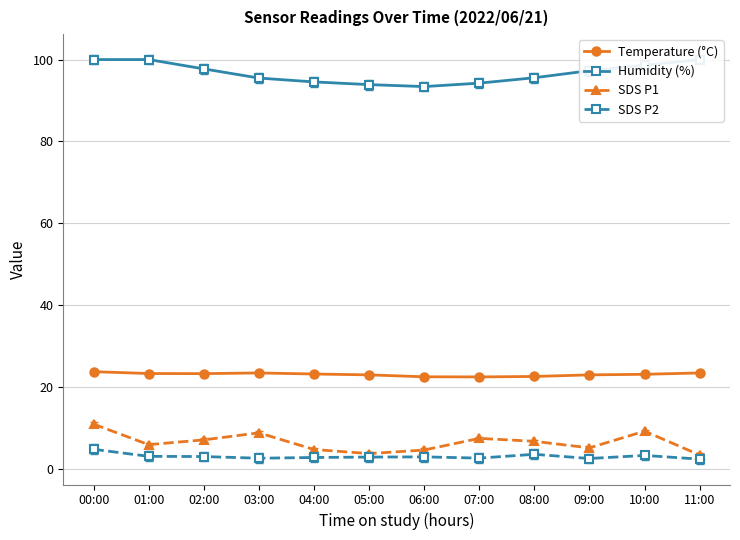

The value of SDS P2 at 00:00 is 2.8. True or false?

False